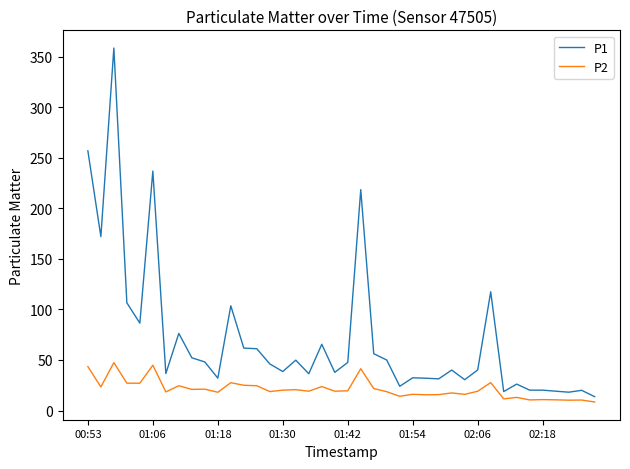

In P2, how many points are lower than both neighbors (excluding endpoints)?

14